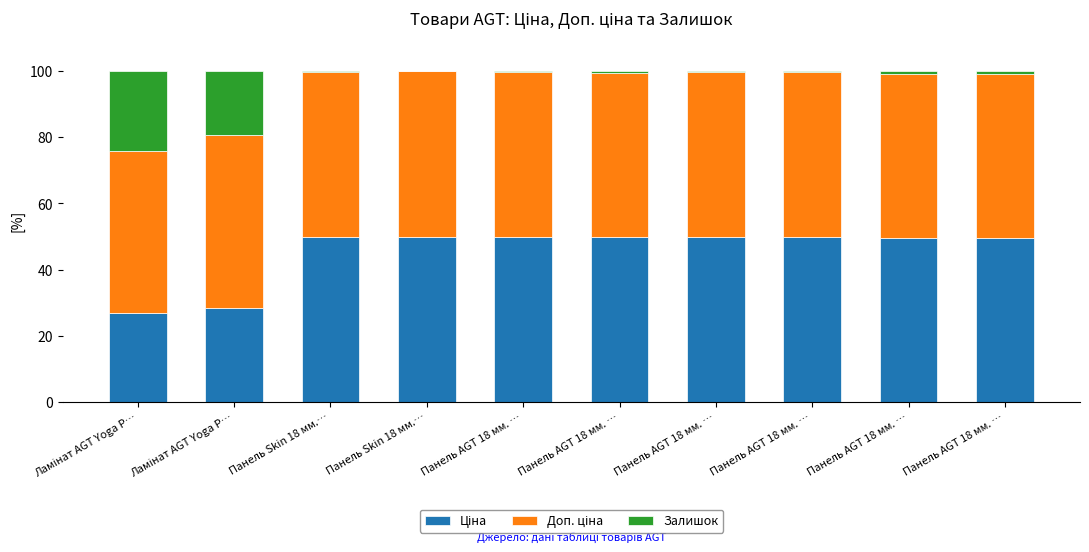

Are the bars horizontal?

No